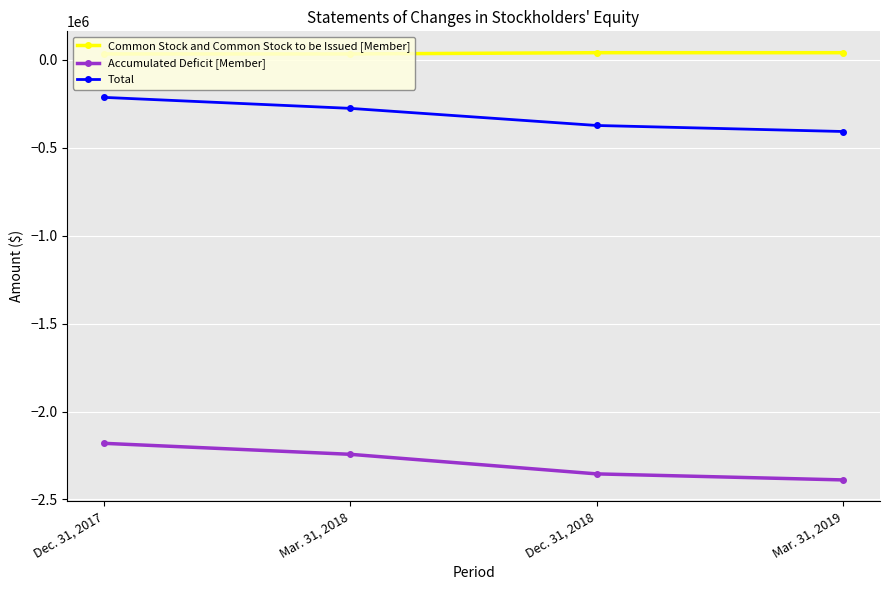

True or false: Common Stock and Common Stock to be Issued [Member] and Total intersect in this chart.

False